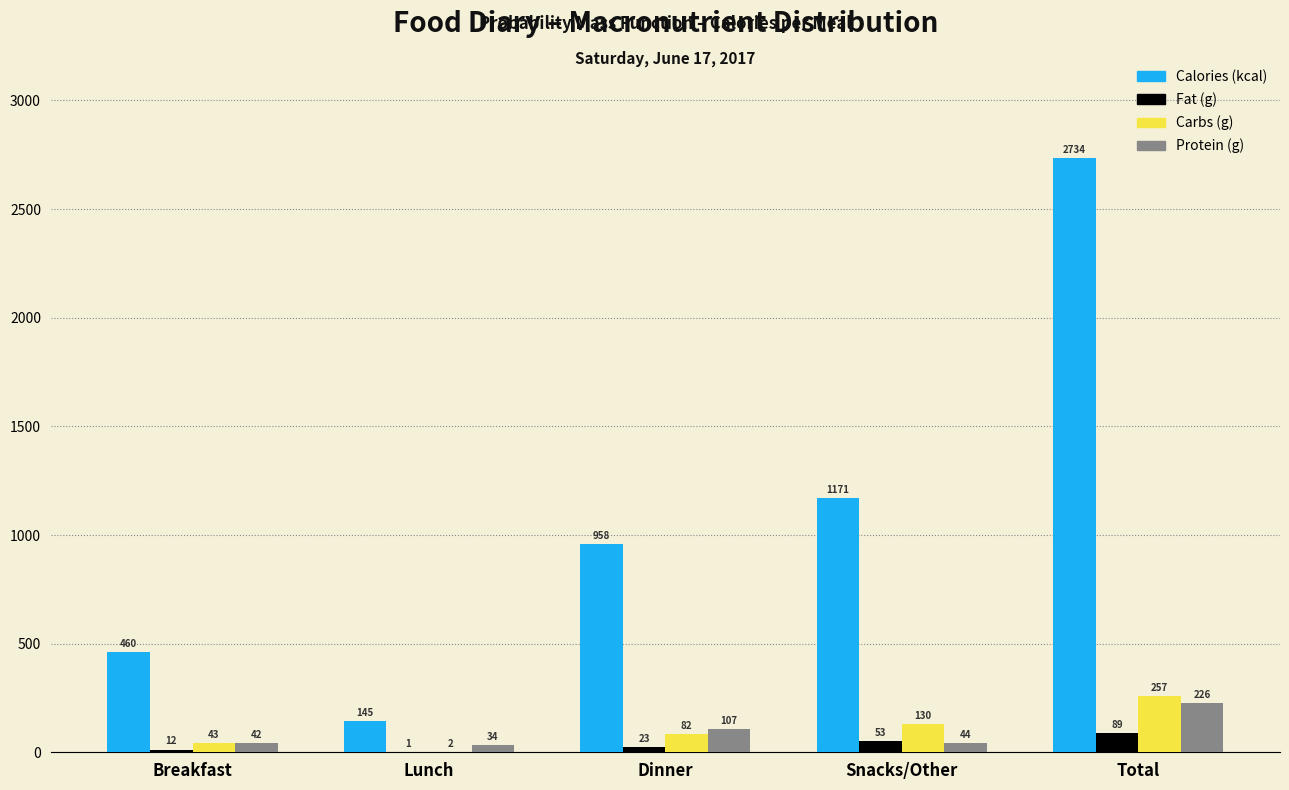

What is the greatest value displayed?

2734.0